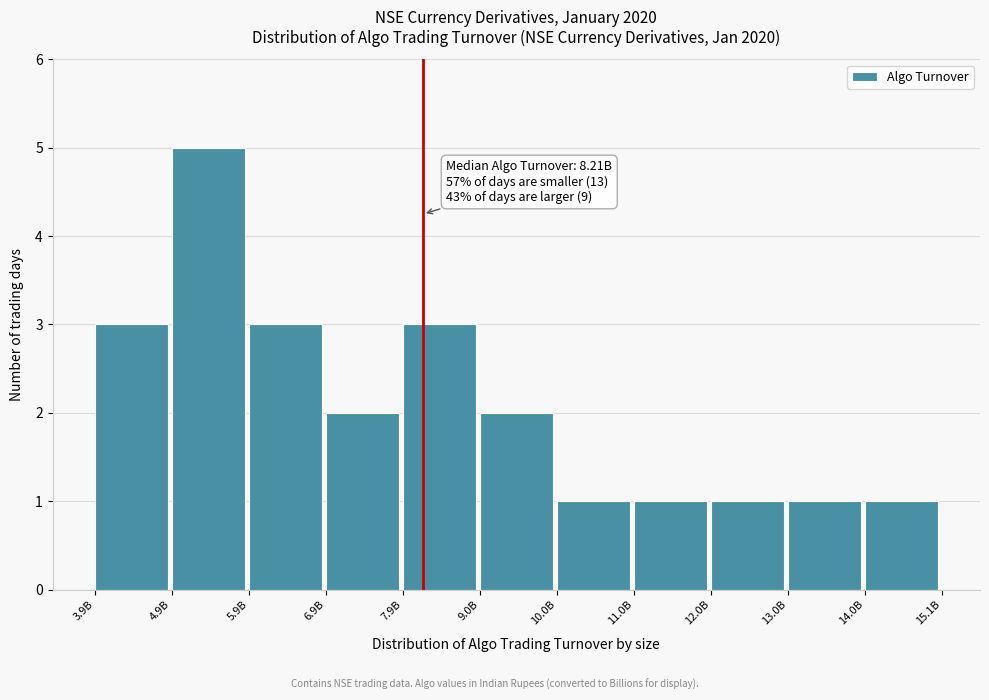

Reading left to right, what are all the values shown in this chart?

3.9B=3	4.9B=5	5.9B=3	6.9B=2	7.9B=3	9.0B=2	10.0B=1	11.0B=1	12.0B=1	13.0B=1	14.0B=1